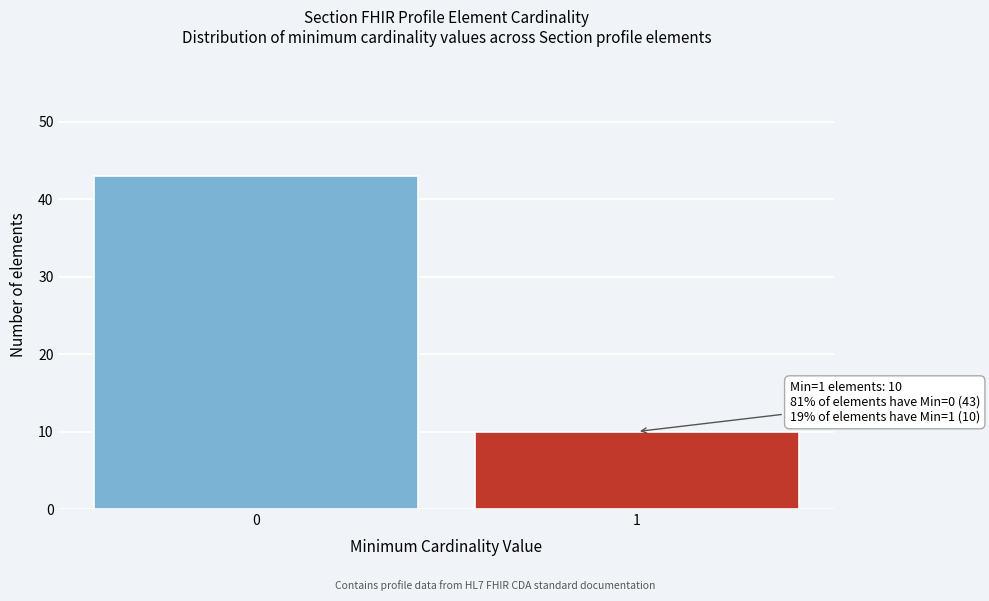

Reading left to right, list all the values displayed in this chart.

0=43	1=10